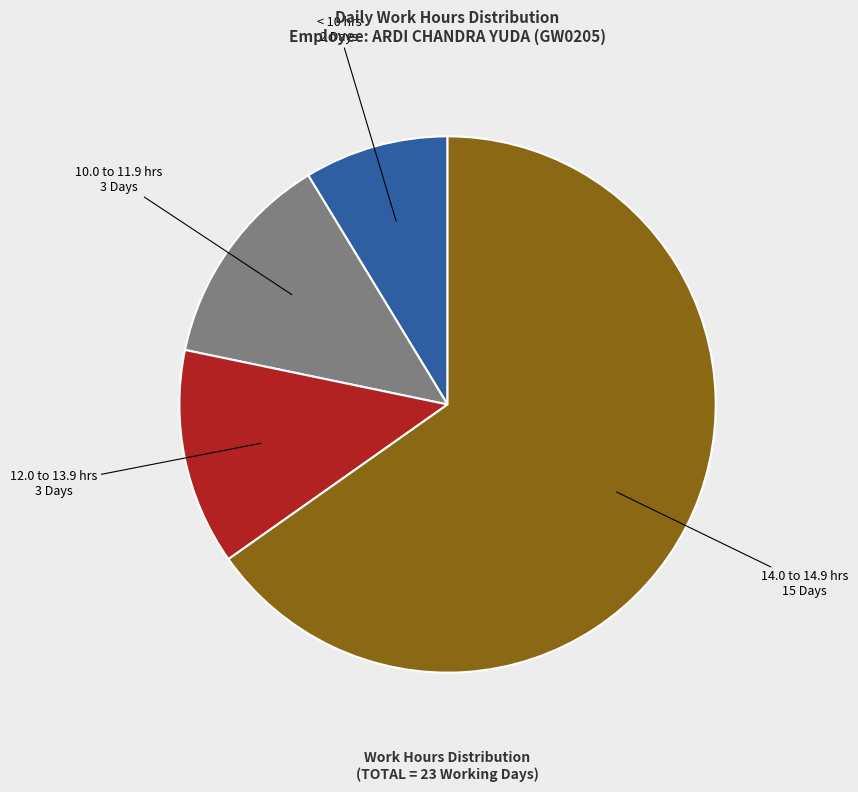

How many slices are in this pie chart?

4